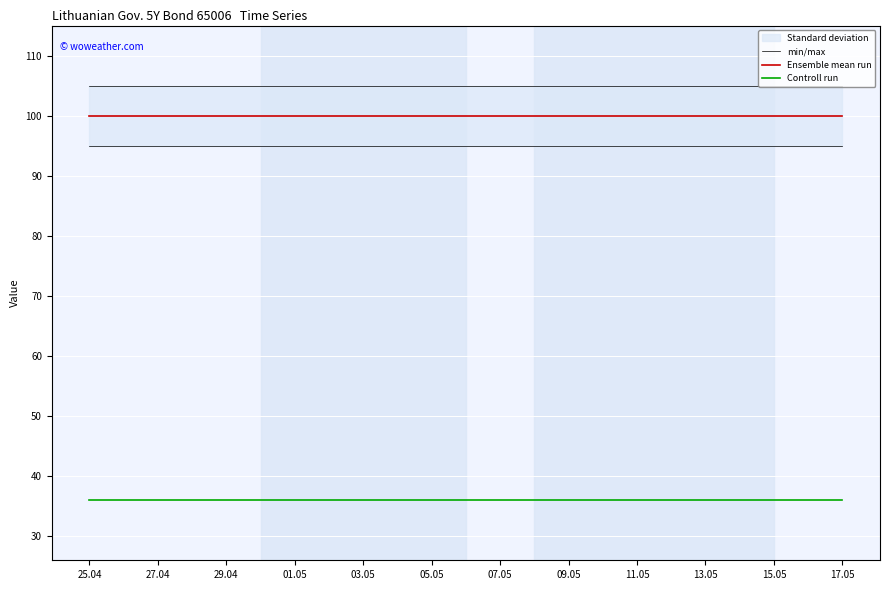

How many lines are shown in the chart?

3